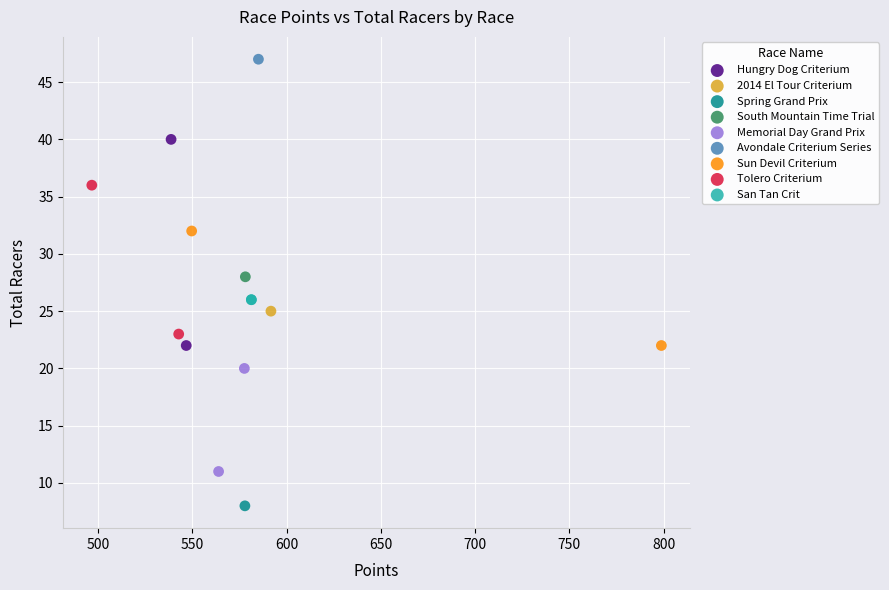

Which series reaches the minimum Y coordinate?

Spring Grand Prix